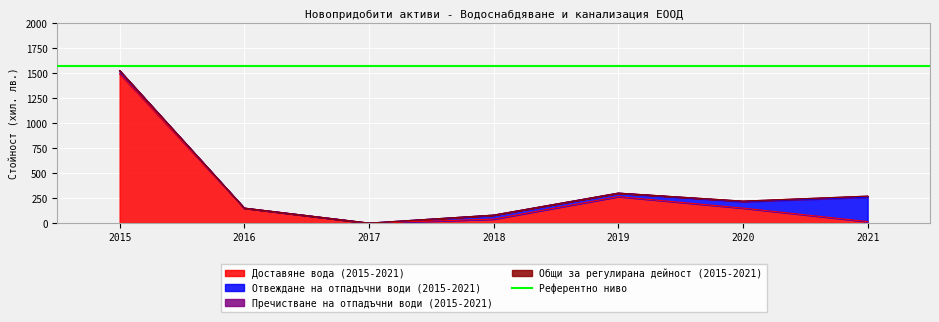

Is it true that Отвеждане на отпадъчни води (2015-2021) equals -165 at 2017?

False